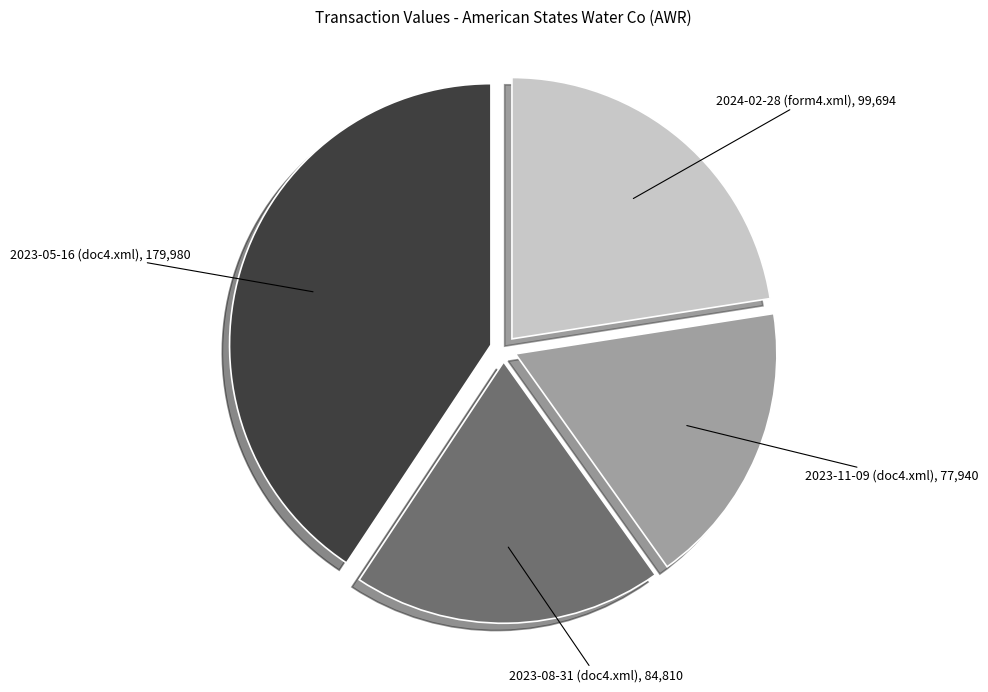

Is the sum of 2024-02-28 (form4.xml), 99,694 and 2023-08-31 (doc4.xml), 84,810 greater than half?

No